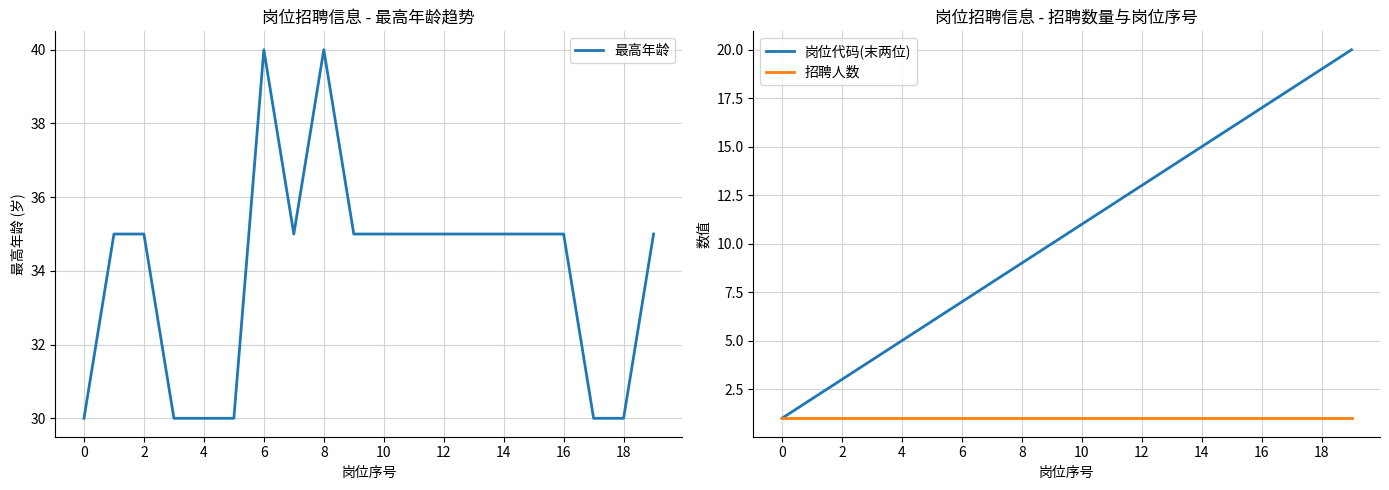

How many values in the 岗位代码(末两位) series exceed 11?

9